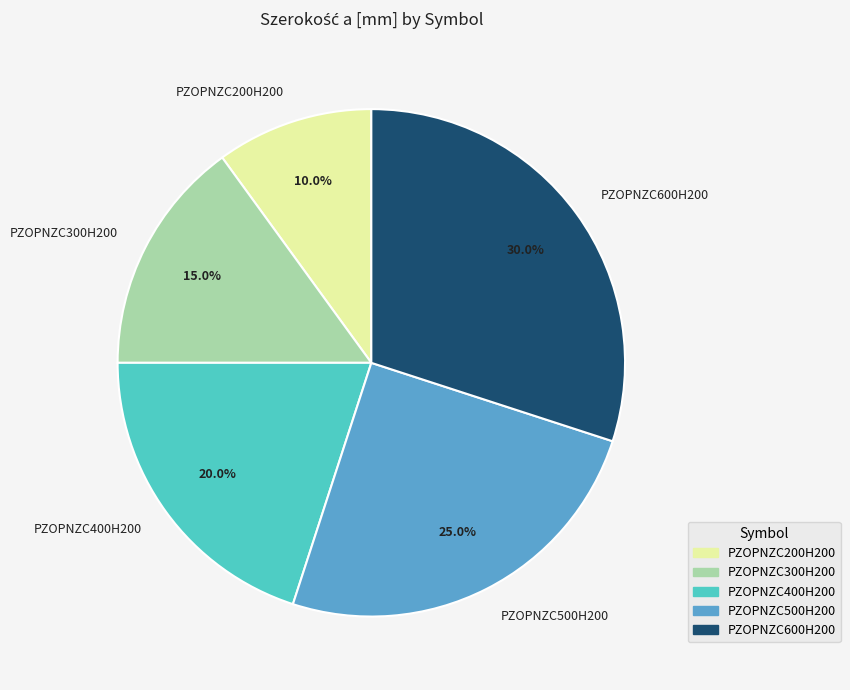

To the nearest percent, what is the difference between the largest and smallest slice percentages?

20%